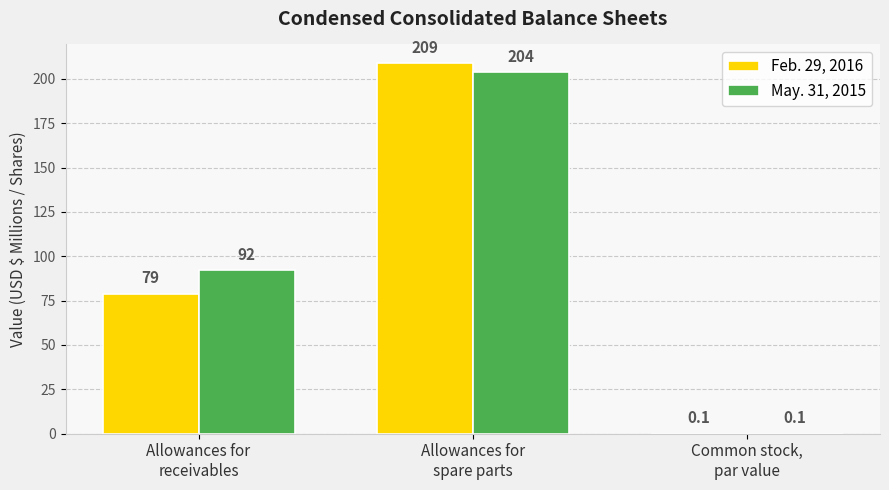

Reading left to right, what are all the values shown in this chart?

Feb. 29, 2016: 79.0	209.0	0.1
May. 31, 2015: 92.0	204.0	0.1